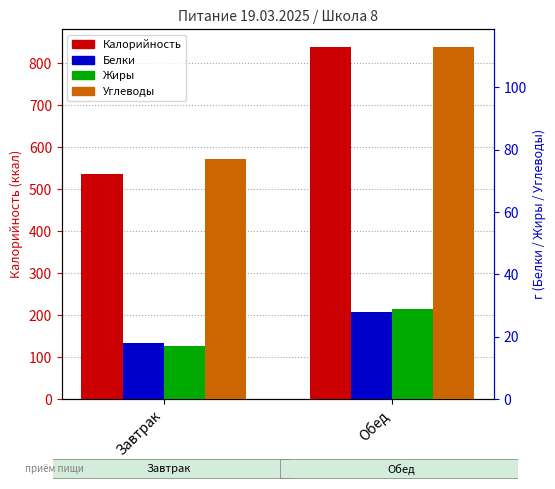

What is the difference between the maximum and minimum values in the Калорийность series?

303